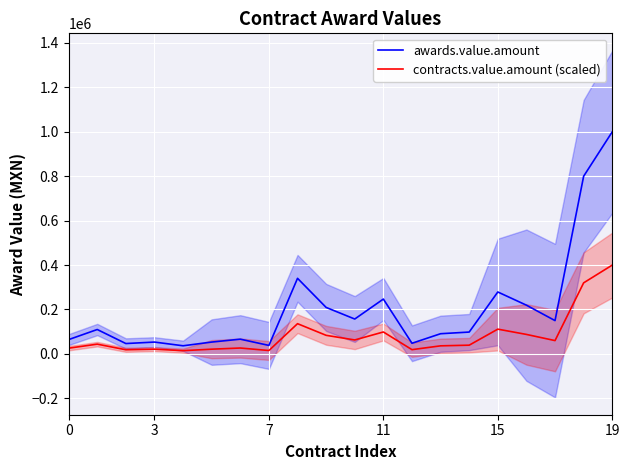

Where is awards.value.amount nearest to the value 518324?

8